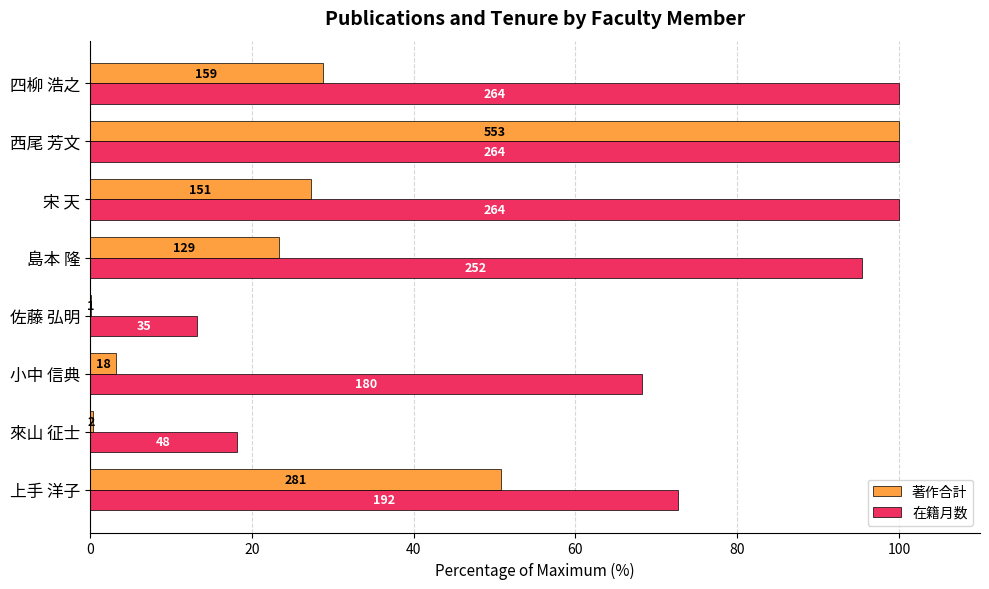

What are all the series names shown in the legend?

著作合計, 在籍月数